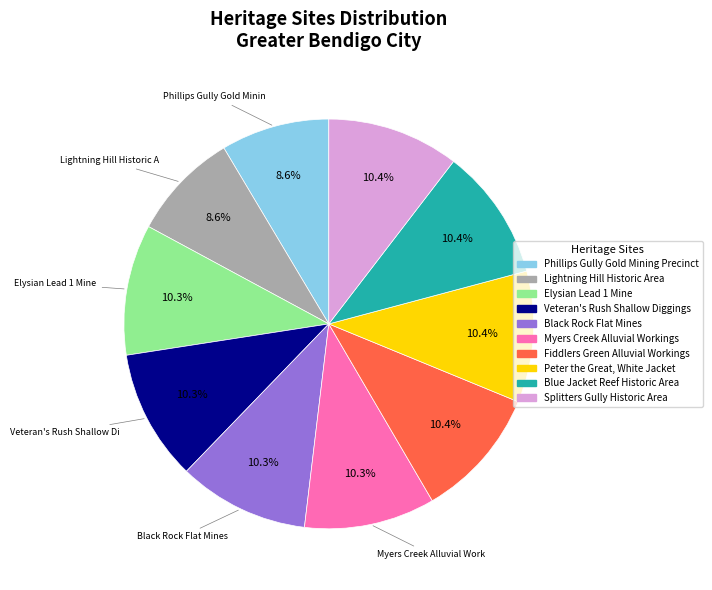

Is Elysian Lead 1 Mine the majority of the pie?

No